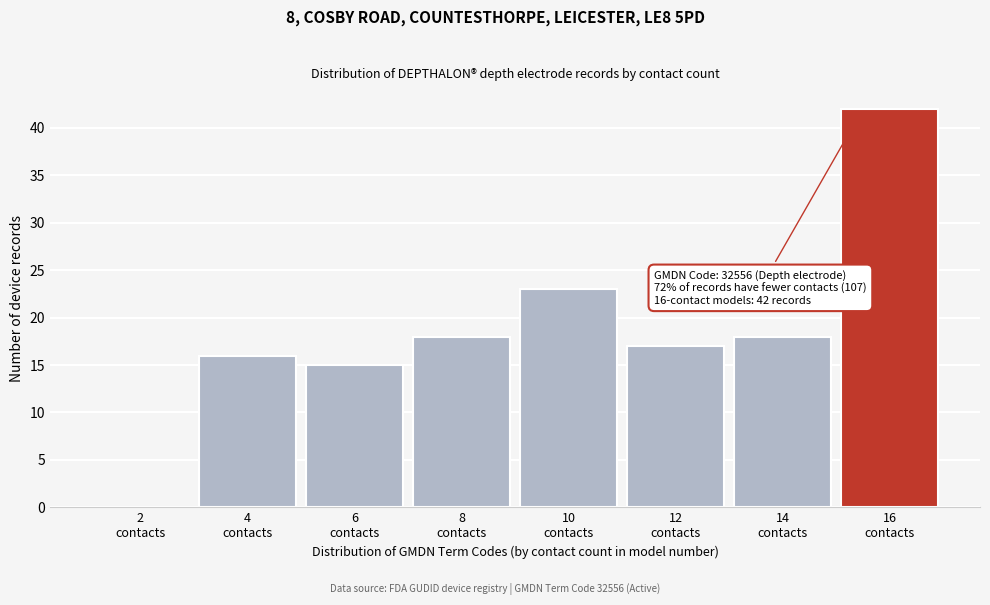

What is the greatest value displayed?

42